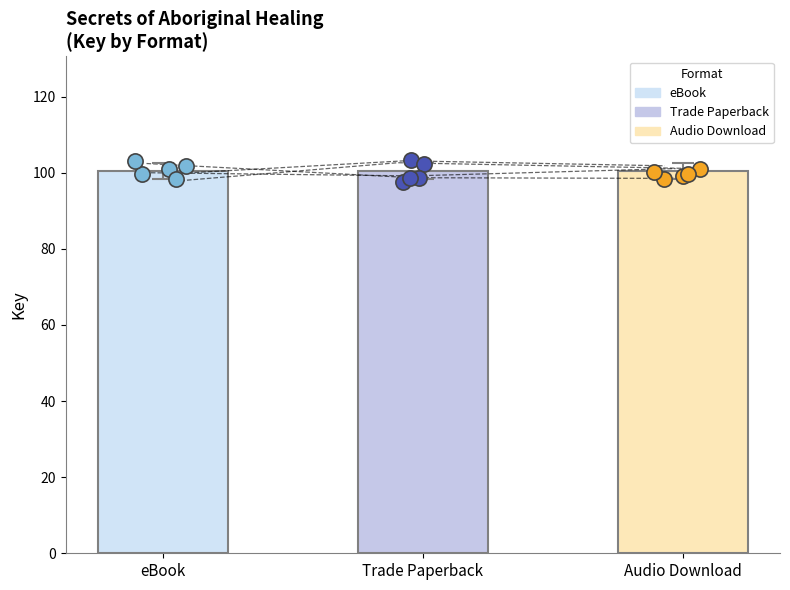

Which series contains the highest Y value?

Trade Paperback